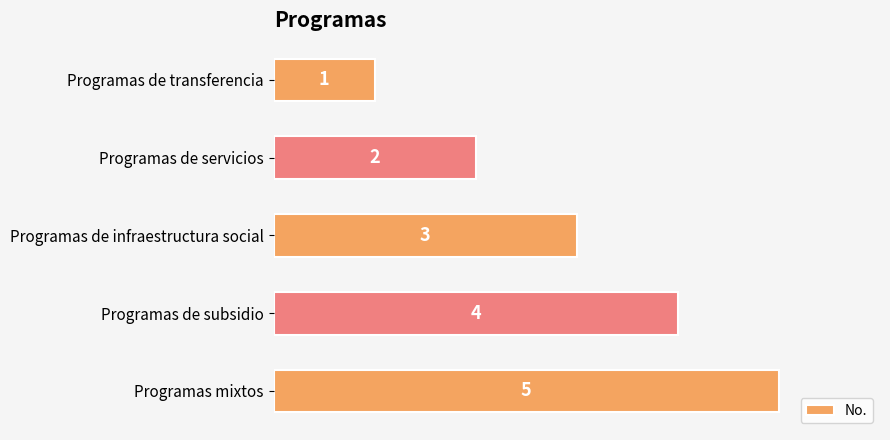

What is the difference between the second highest and minimum values?

3